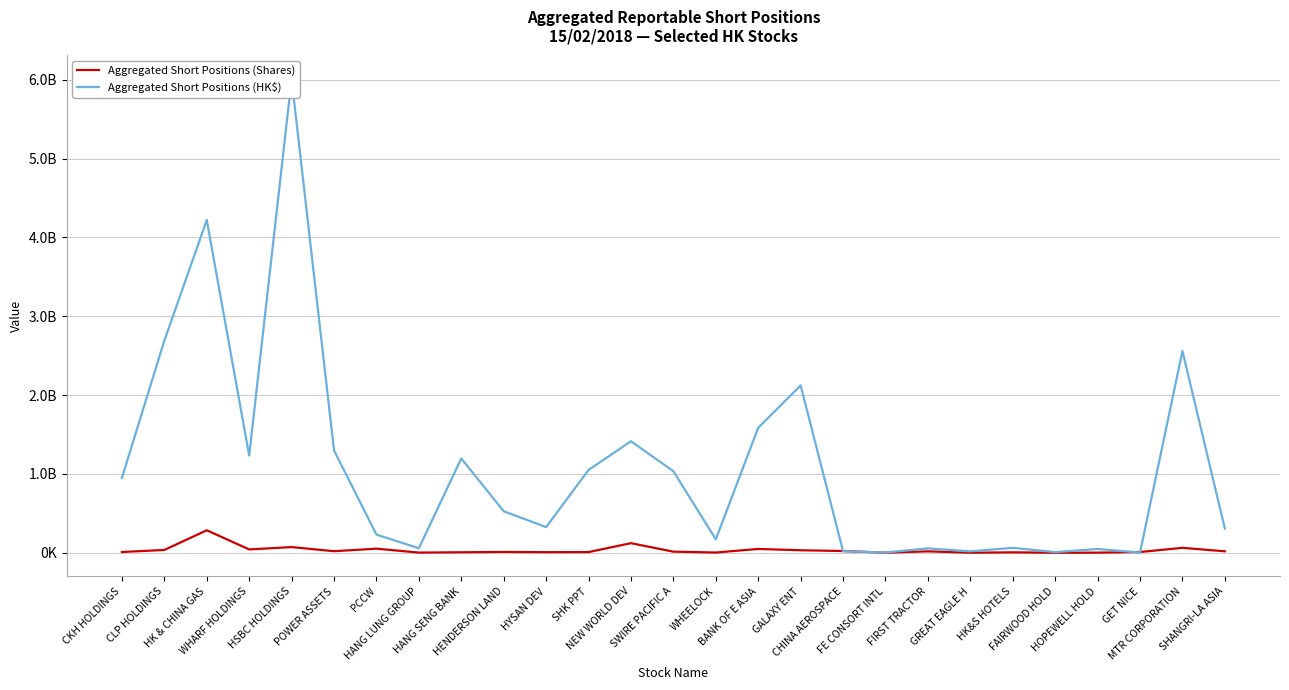

Rank the series by their maximum value, from highest to lowest.

Aggregated Short Positions (HK$), Aggregated Short Positions (Shares)